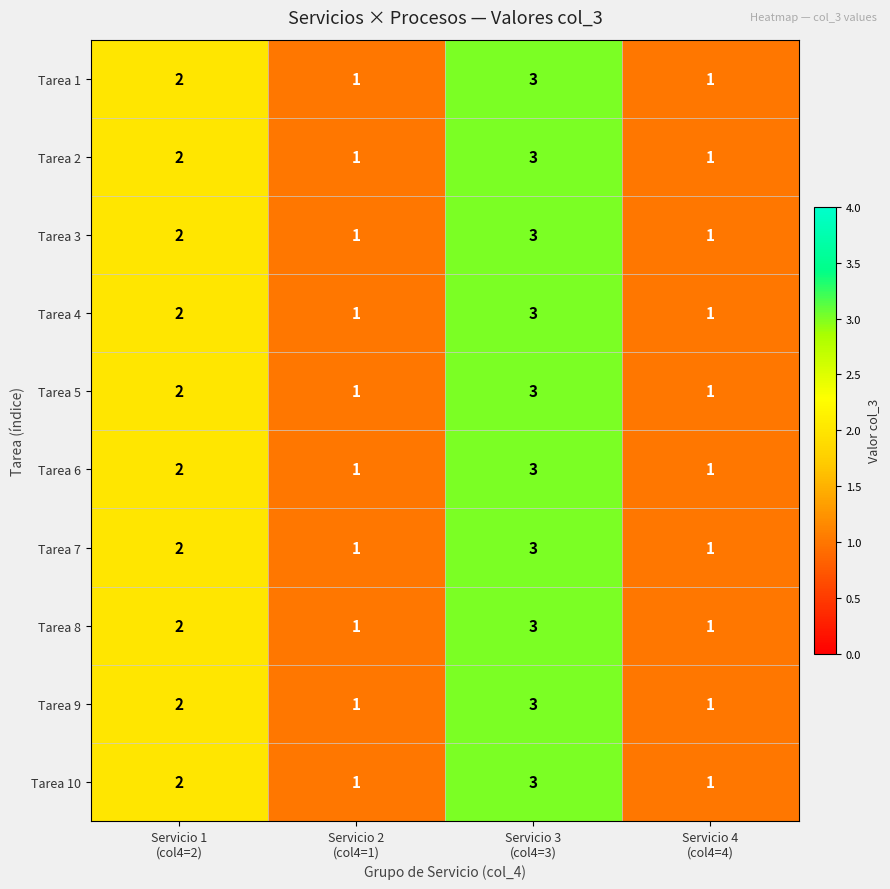

What is the maximum value shown in the chart?

3